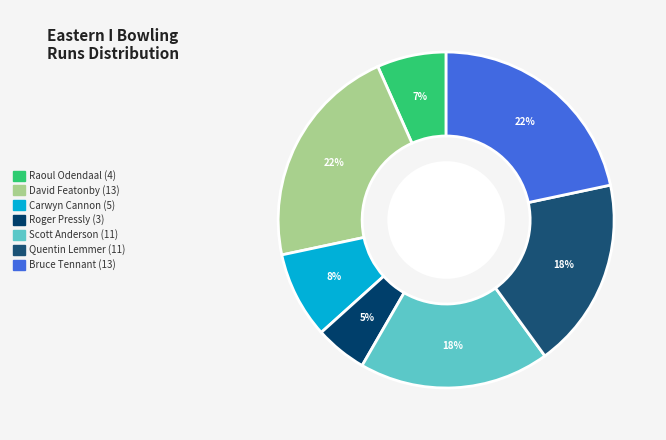

How many slices are in this pie chart?

7